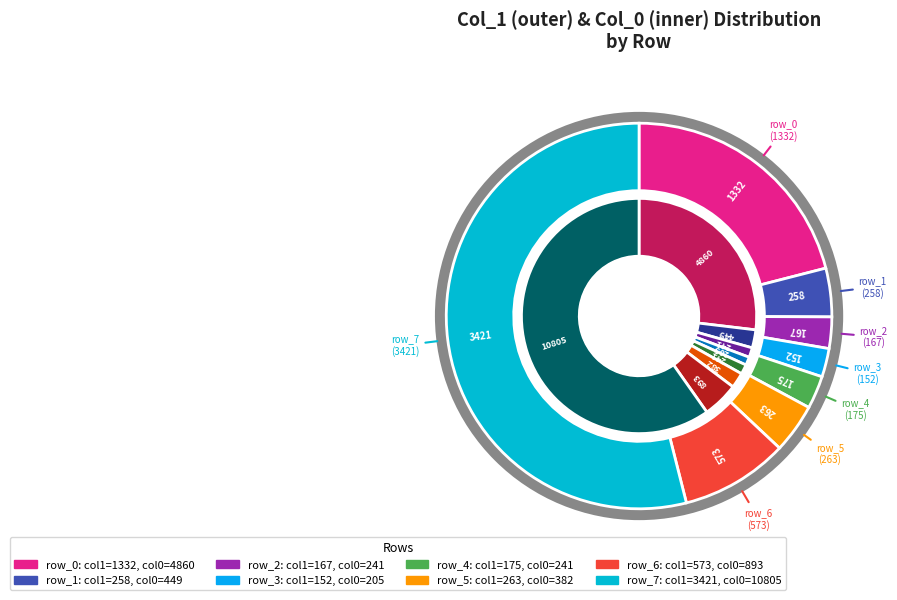

Is there any slice that represents more than half of the pie?

Yes